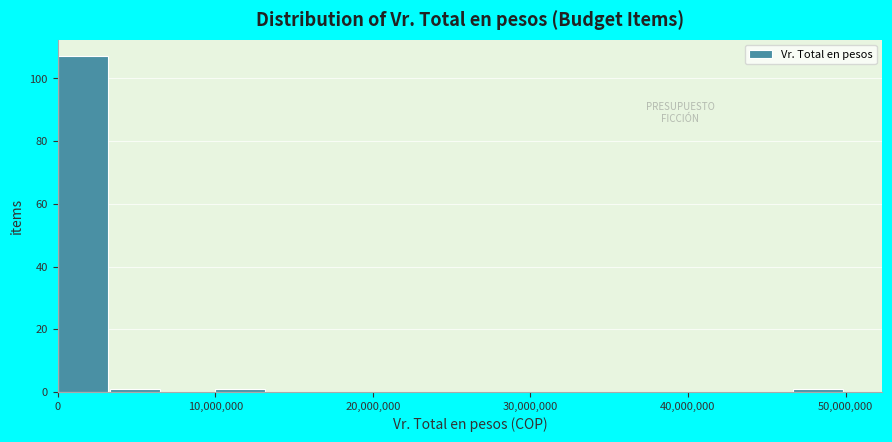

Read against the x-axis, roughly where is the centre of the tallest bar?

2000000